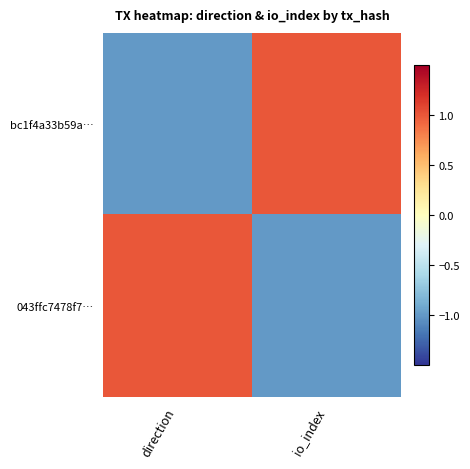

Which has a higher value, io_index or direction?

io_index